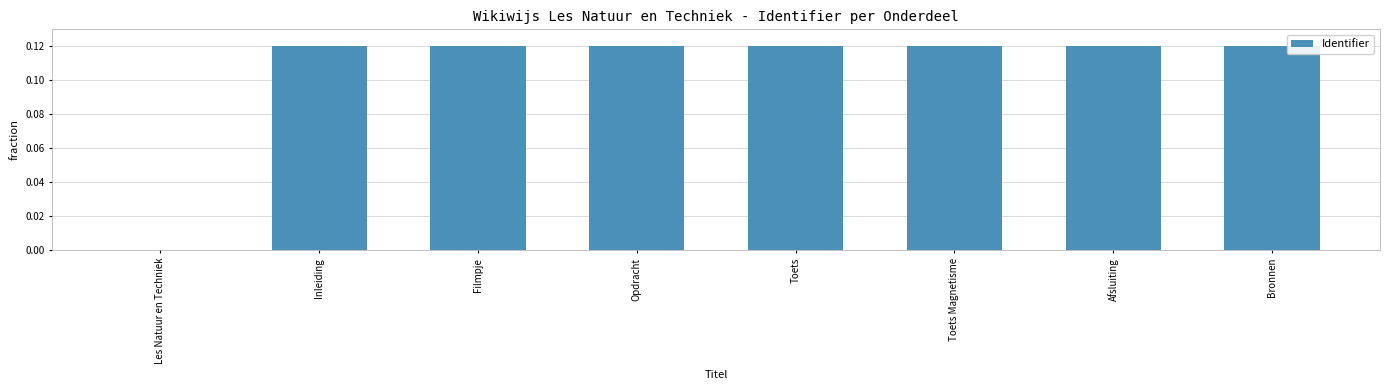

Are the bars horizontal?

No